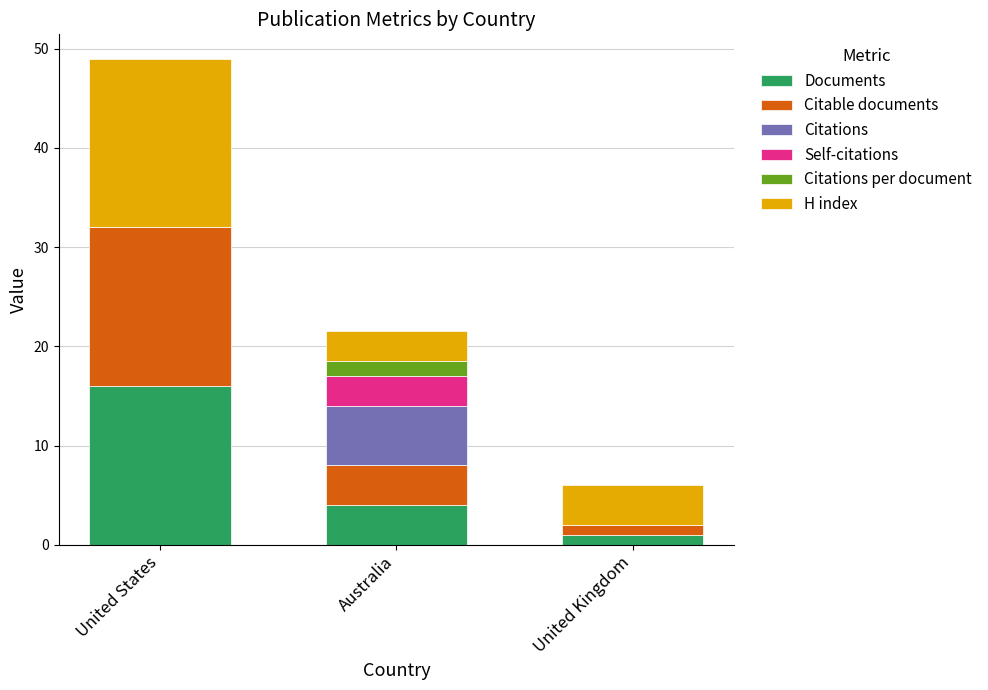

What is the sum of all Documents values?

21.0